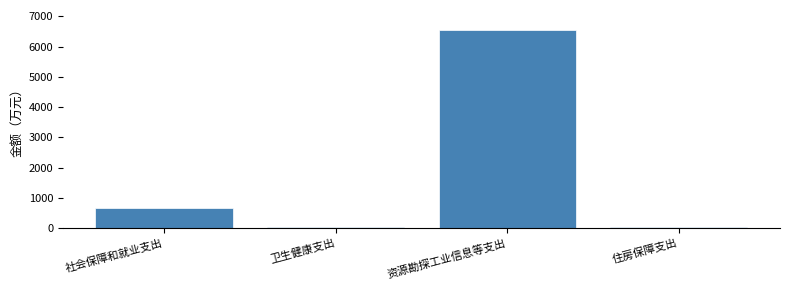

Where is the data nearest to the value 3290?

社会保障和就业支出